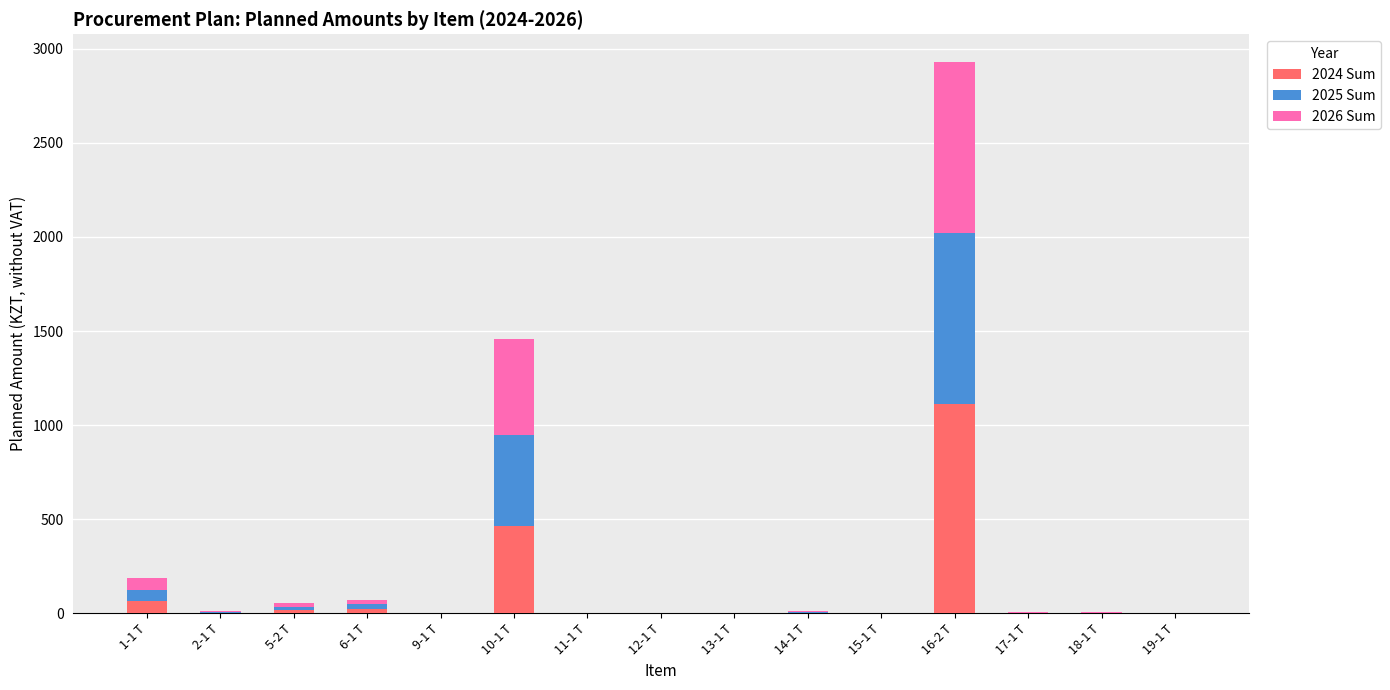

At which label does 2024 Sum reach its peak?

16-2 Т